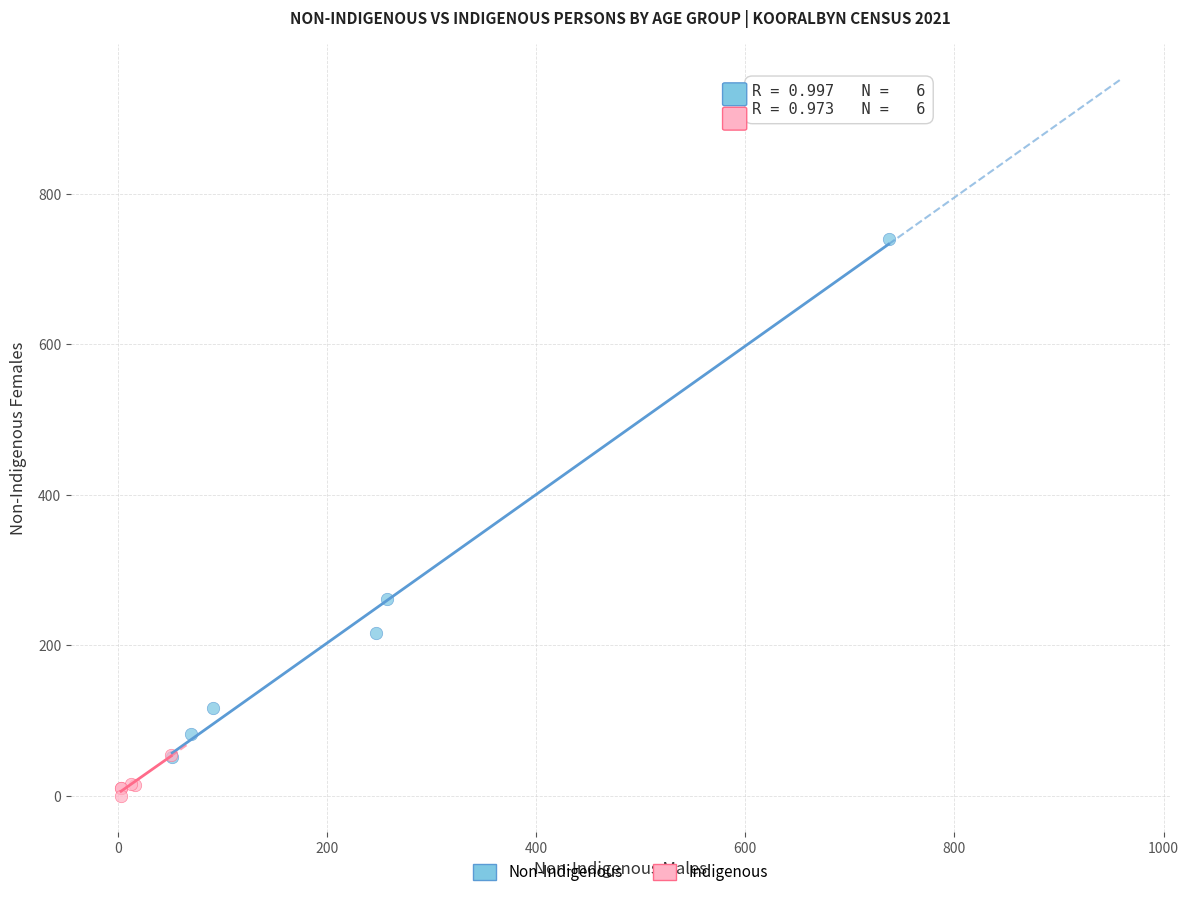

Which series contains the highest Y value?

Non-Indigenous